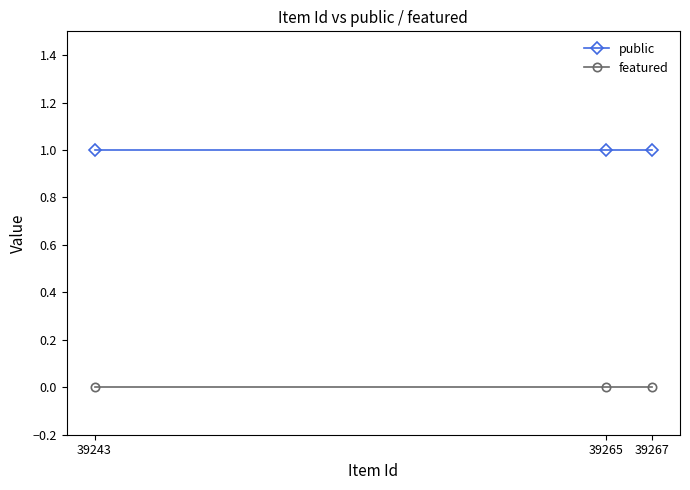

The value of featured at 39243 is 0. True or false?

True